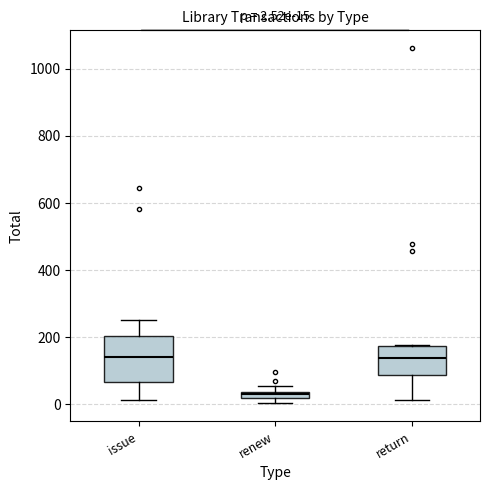

Which box is the tallest, from its lower edge to its upper edge?

issue